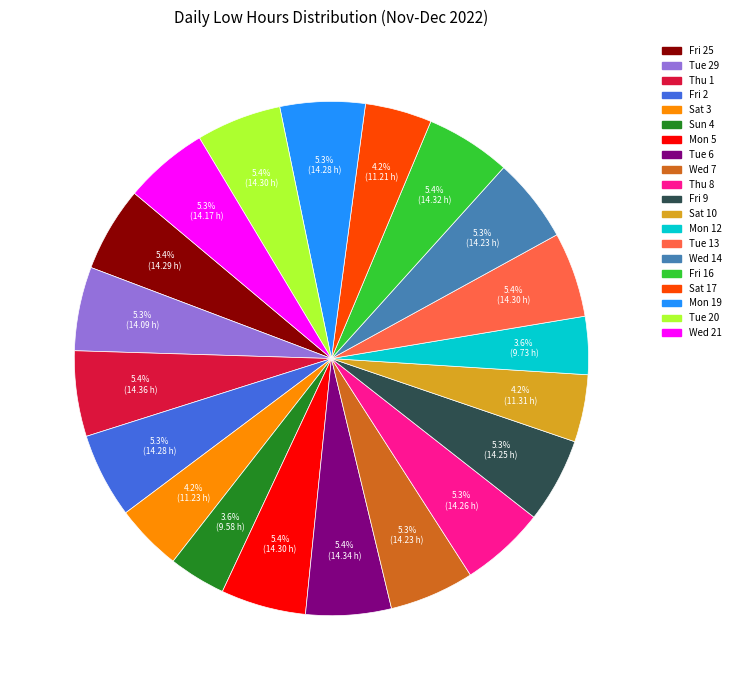

Is there a majority slice in this chart?

No